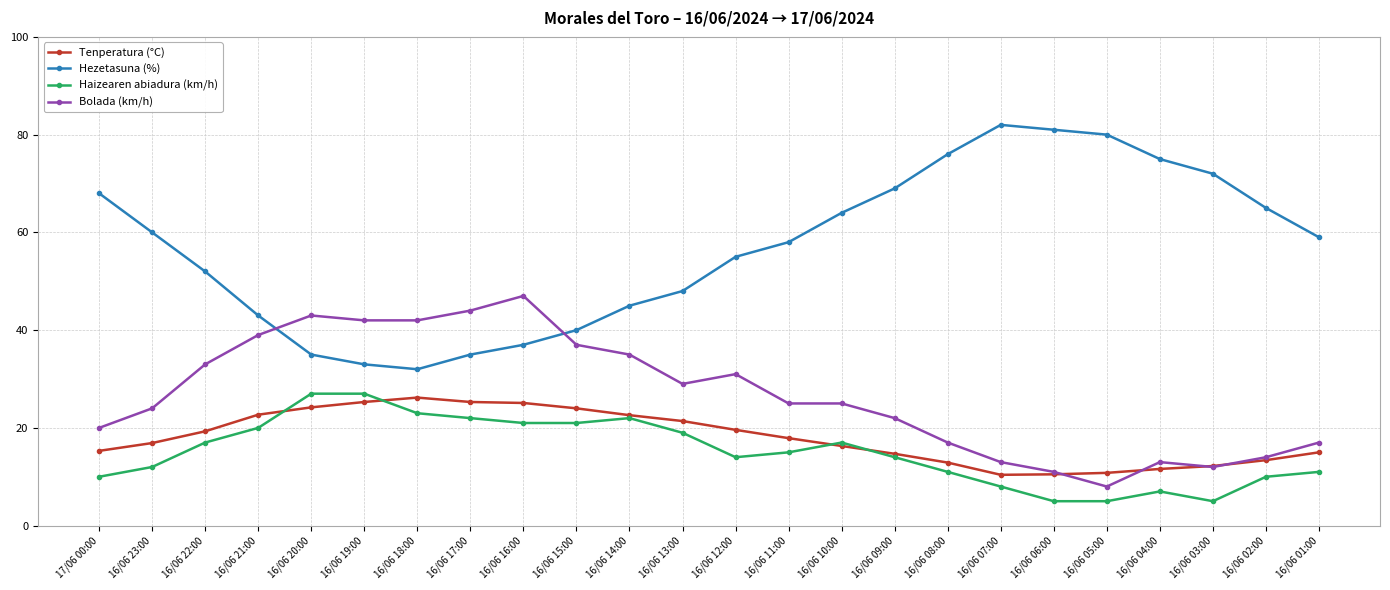

Which series has the largest range (max minus min)?

Hezetasuna (%)